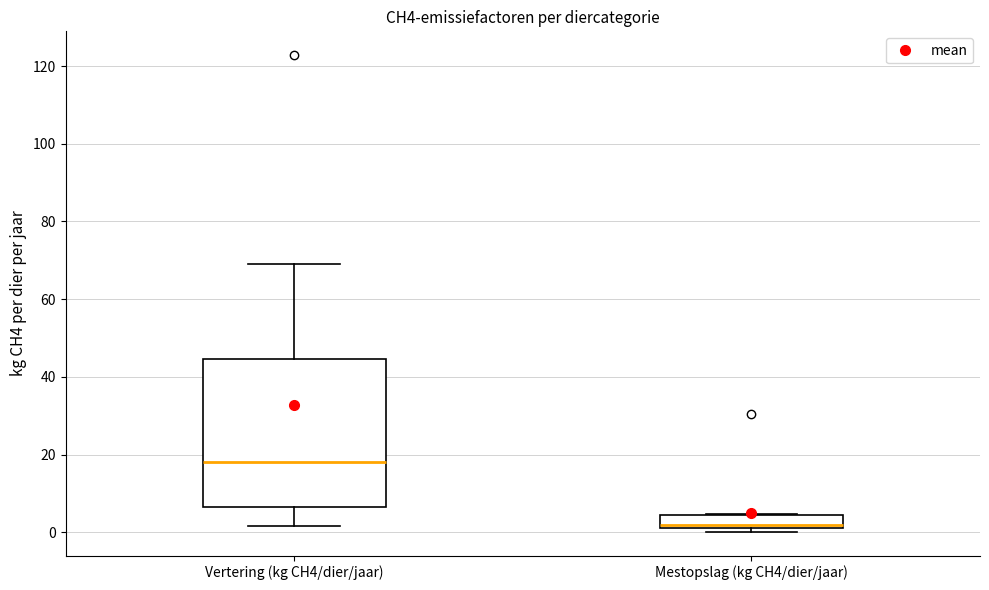

Comparing the boxes themselves (not the whiskers), which one is the tallest?

Vertering (kg CH4/dier/jaar)